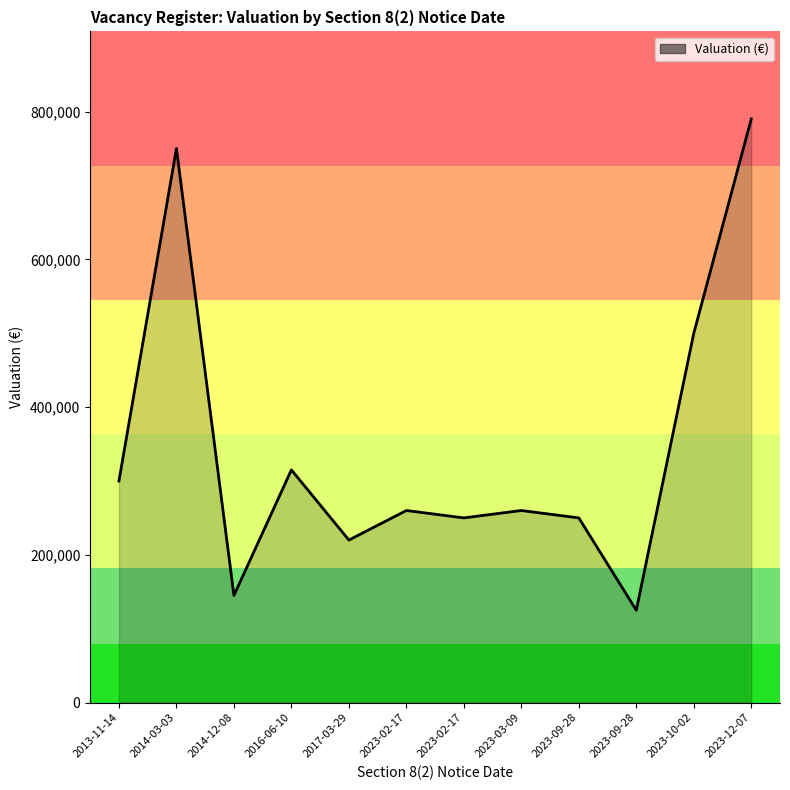

What is the difference between the second highest and second lowest values?

605000